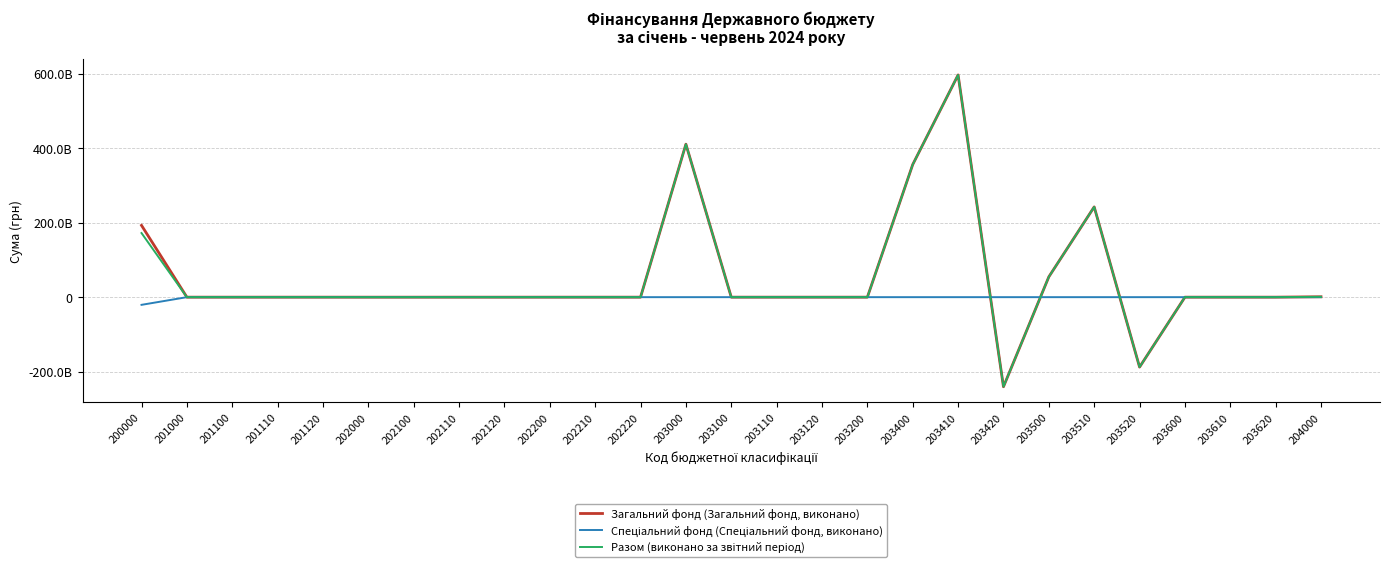

Is this an area chart (filled region under the line)?

No